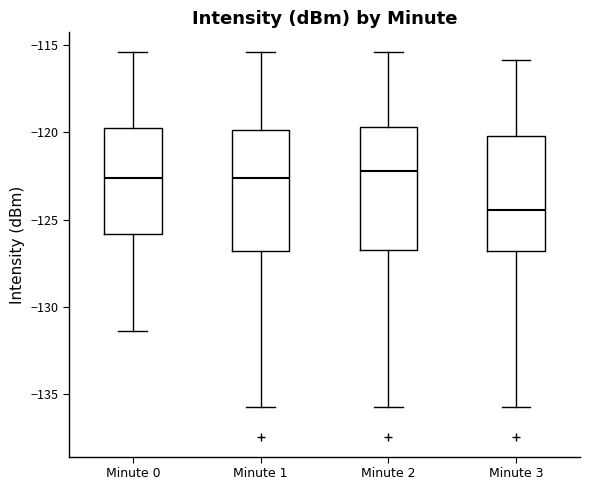

Reading left to right, transcribe this box plot: for each box, give where its median line is, the range the box spans, and where its two whiskers end, as read against the y-axis. The values are not printed on the chart, so give them approximately, as read against the axis.

Minute 0: median -122.5, box -126.0 to -120.0, whiskers -131.5 to -115.5
Minute 1: median -122.5, box -127.0 to -120.0, whiskers -136.0 to -115.5
Minute 2: median -122.0, box -126.5 to -119.5, whiskers -136.0 to -115.5
Minute 3: median -124.5, box -127.0 to -120.0, whiskers -136.0 to -116.0